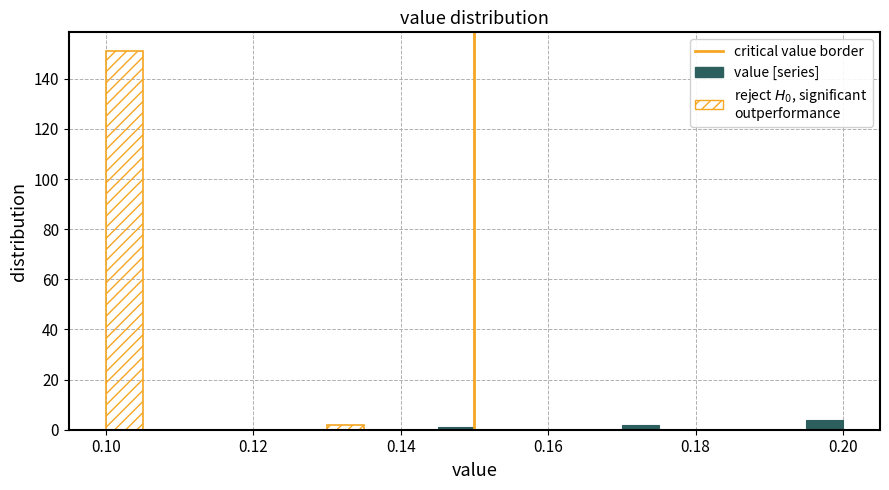

Read against the x-axis, roughly where is the centre of the tallest bar?

0.102